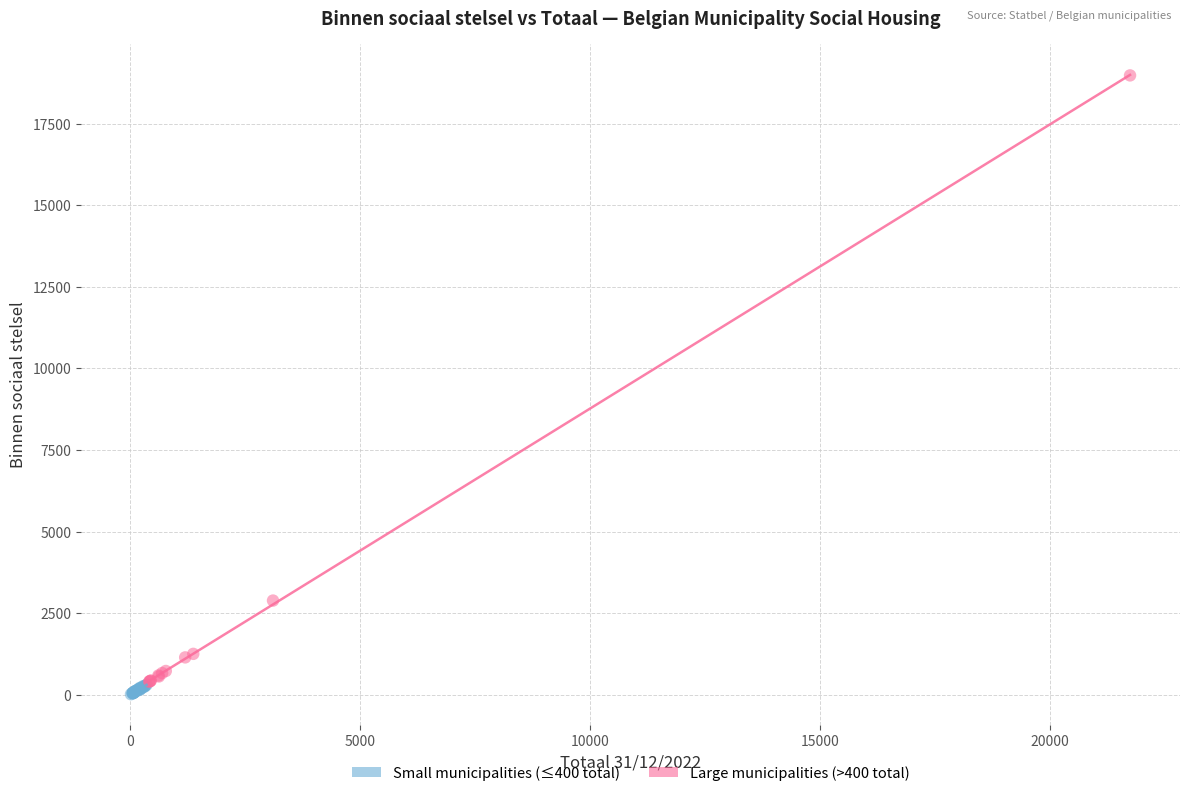

Which series contains the highest Y value?

Large municipalities (>400 total)